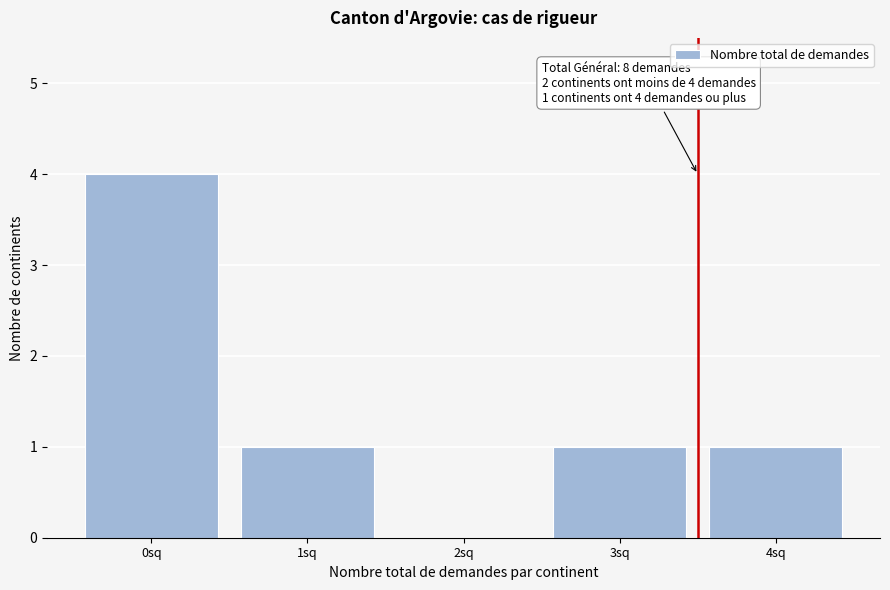

Reading left to right, list all the values displayed in this chart.

0sq=4	1sq=1	2sq=0	3sq=1	4sq=1